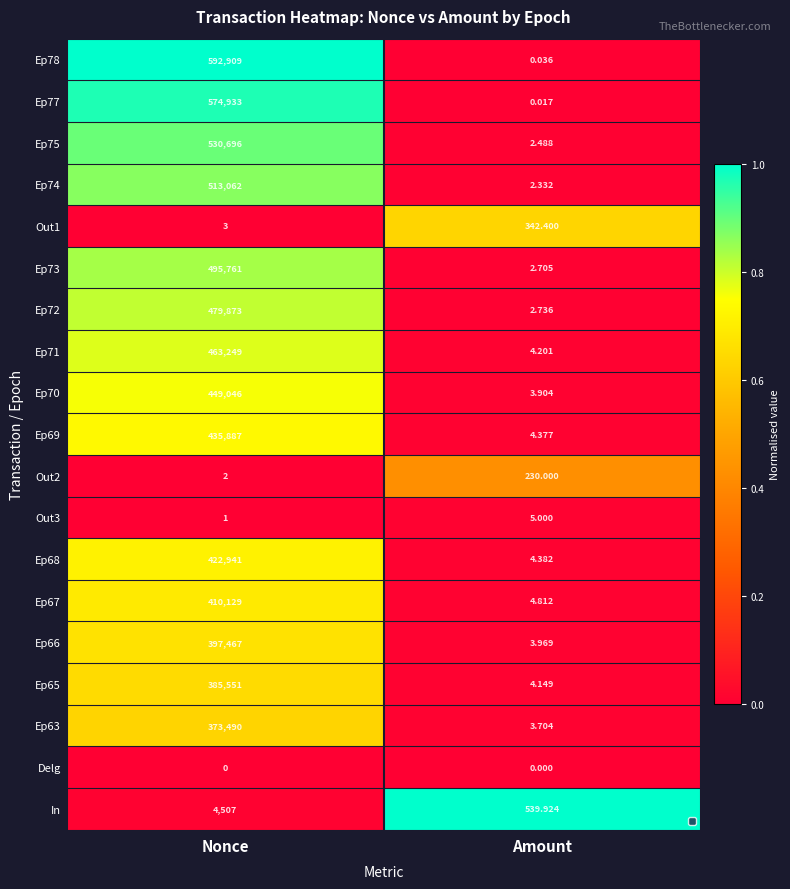

Rank the series by their maximum value, from highest to lowest.

Ep78, Ep77, Ep75, Ep74, Ep73, Ep72, Ep71, Ep70, Ep69, Ep68, Ep67, Ep66, Ep65, Ep63, In, Out1, Out2, Out3, Delg